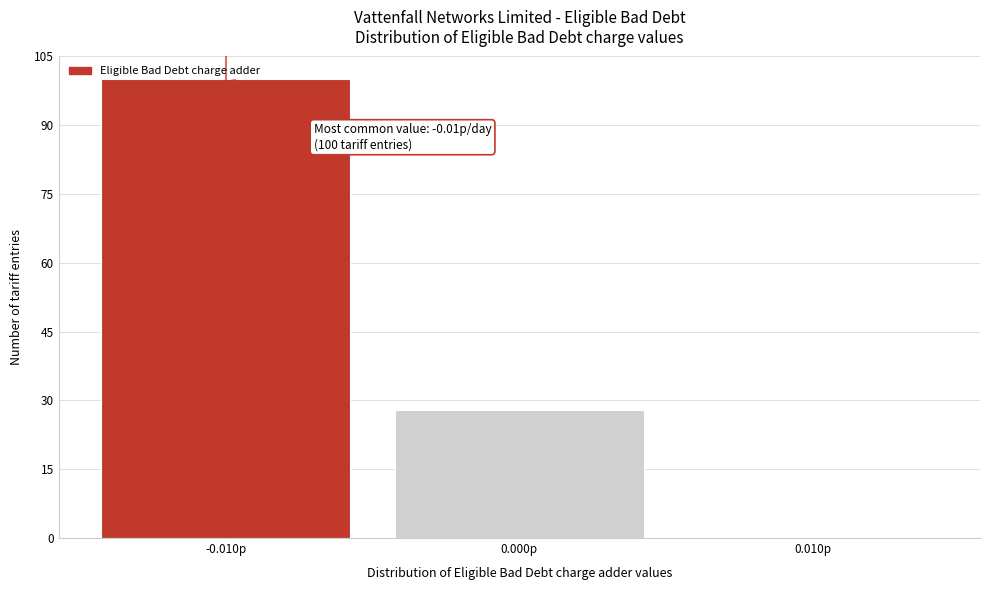

Over which range of the x-axis is the bar tallest?

-0.015 to -0.005